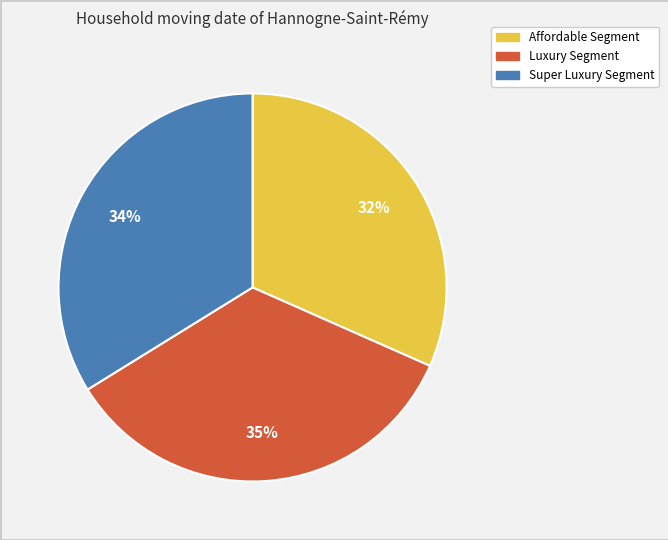

What percentage is the Luxury Segment slice, to the nearest percent?

35%